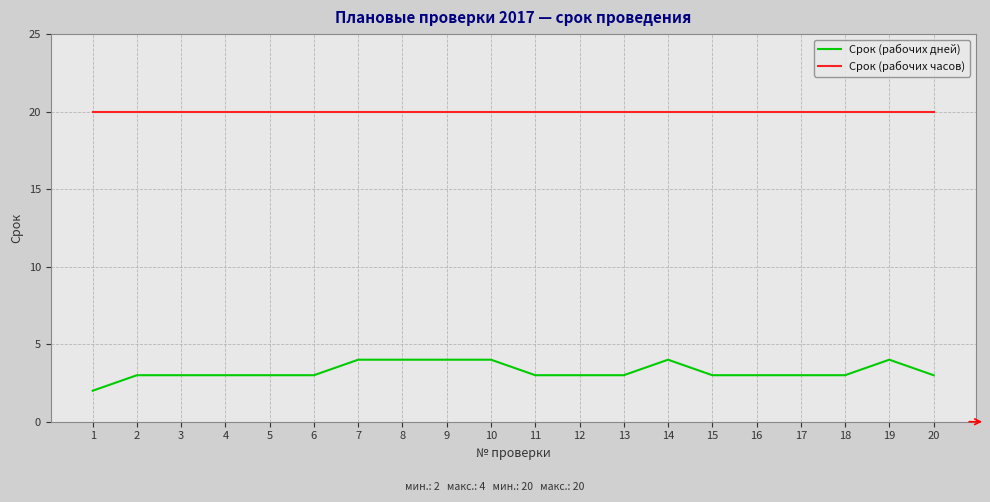

True or false: Срок (рабочих дней) and Срок (рабочих часов) cross at least once.

False